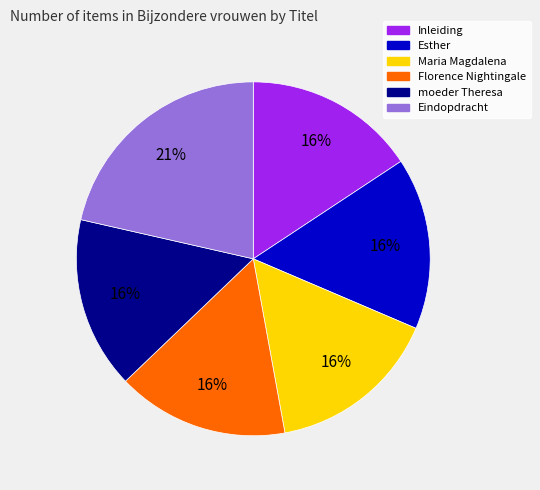

Which slice is the largest?

Eindopdracht